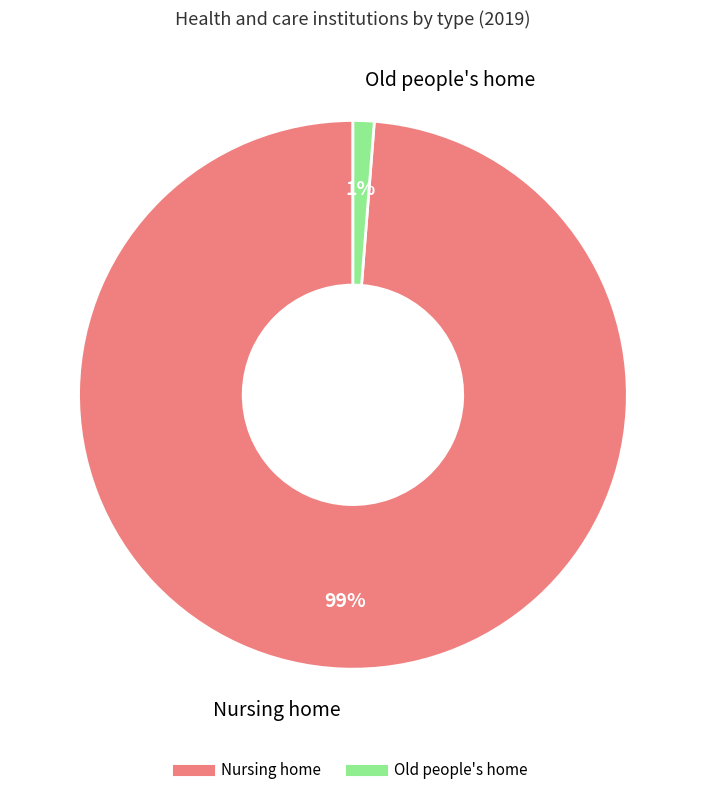

To the nearest percent, what is the difference between the largest and smallest slice percentages?

98%